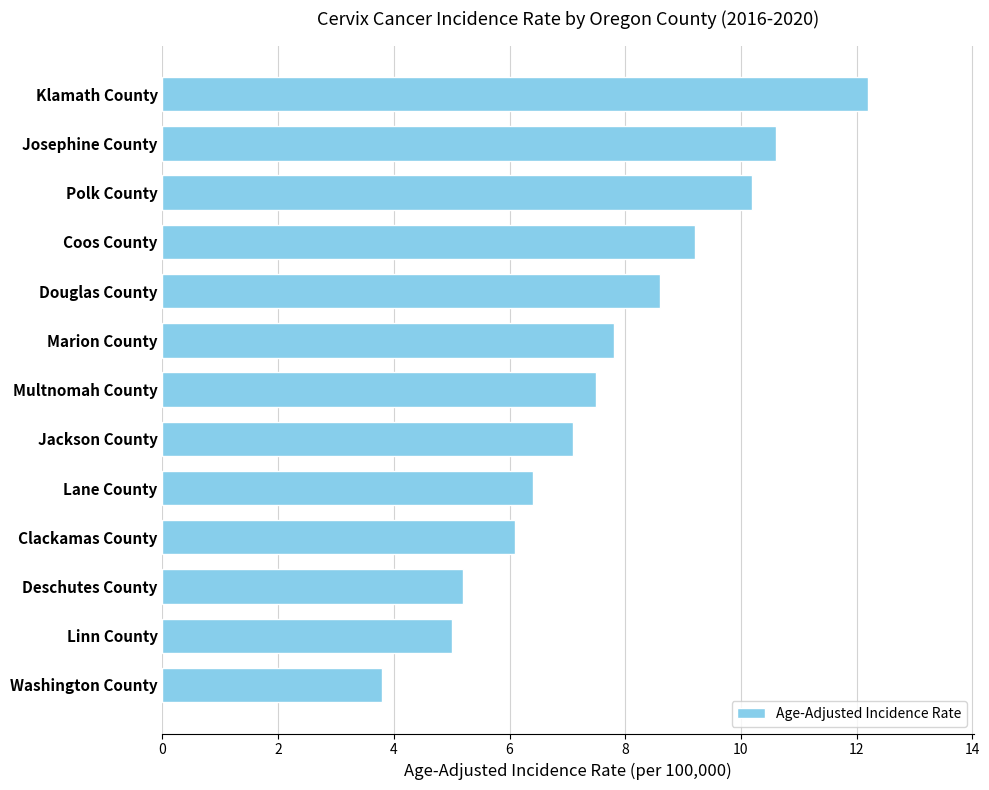

Reading bottom to top, extract all data points from this chart.

Washington County=3.8	Linn County=5.0	Deschutes County=5.2	Clackamas County=6.1	Lane County=6.4	Jackson County=7.1	Multnomah County=7.5	Marion County=7.8	Douglas County=8.6	Coos County=9.2	Polk County=10.2	Josephine County=10.6	Klamath County=12.2